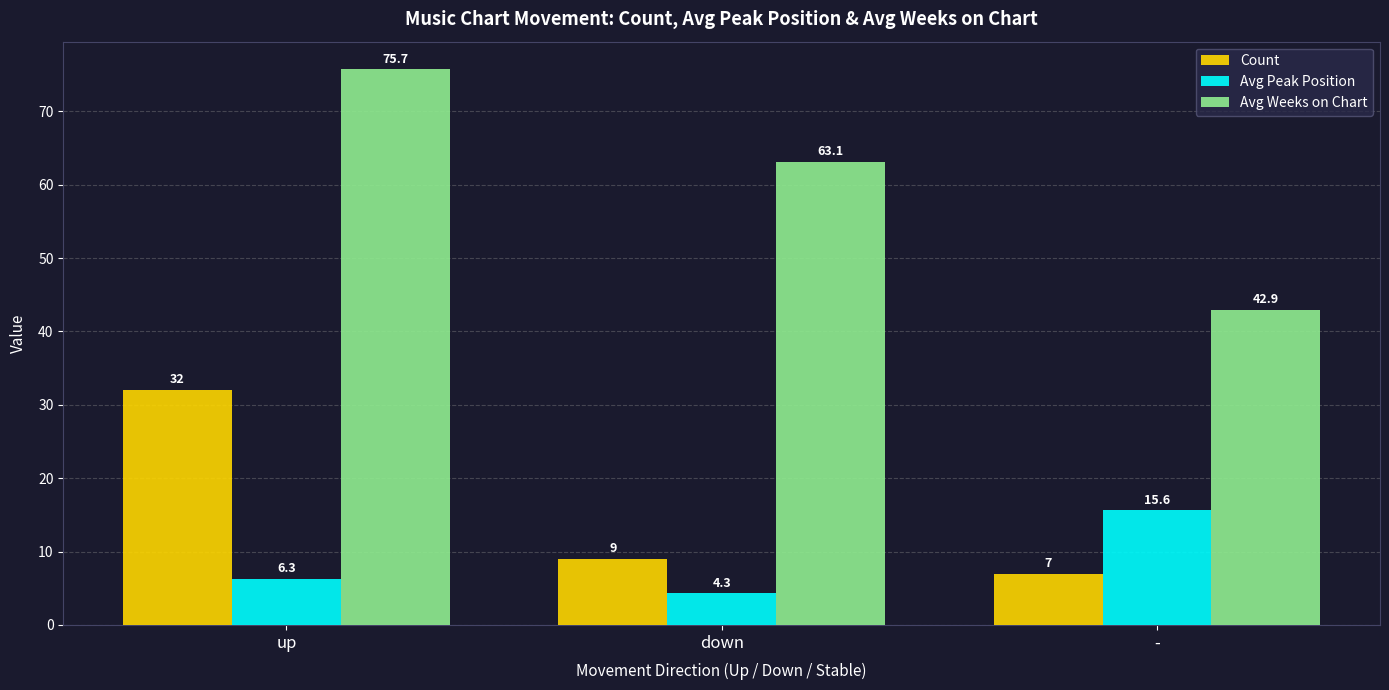

Reading left to right, extract all data points from this chart.

Count: 32.0	9.0	7.0
Avg Peak Position: 6.3	4.3	15.6
Avg Weeks on Chart: 75.7	63.1	42.9